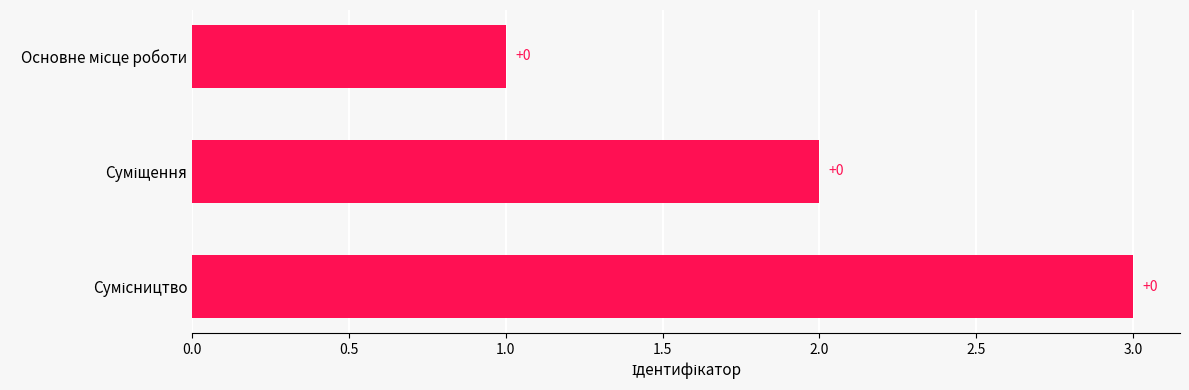

What is the greatest value displayed?

3